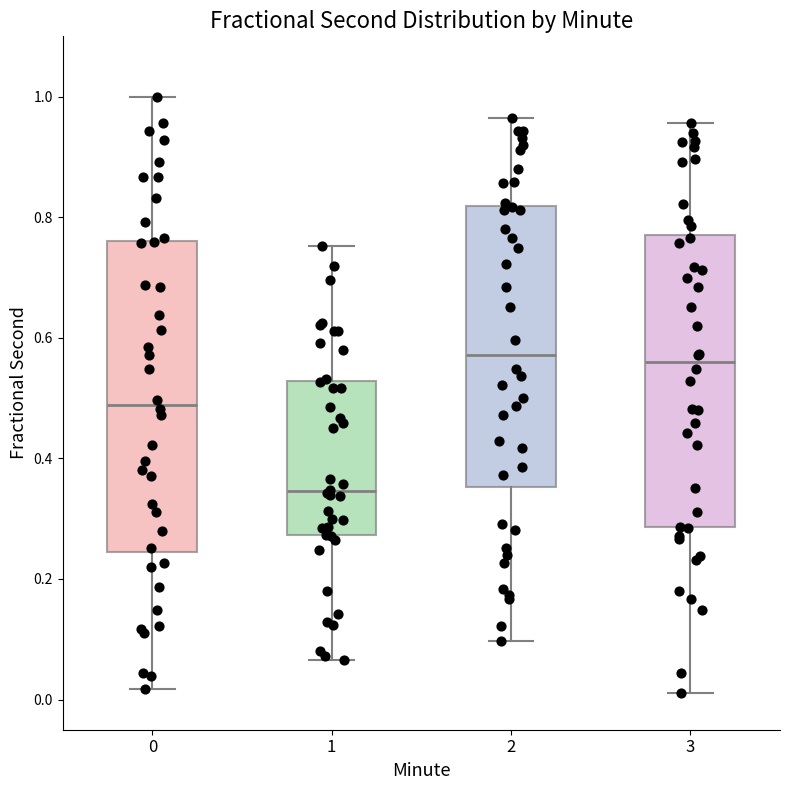

Which box is the tallest, from its lower edge to its upper edge?

0